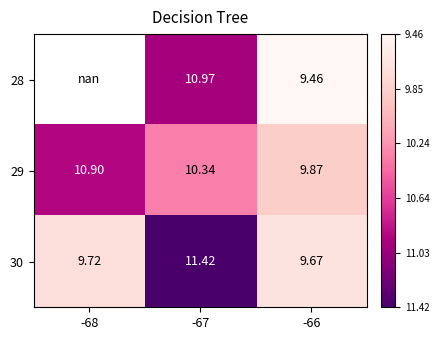

What is the difference between the highest and lowest values at -66?

0.4